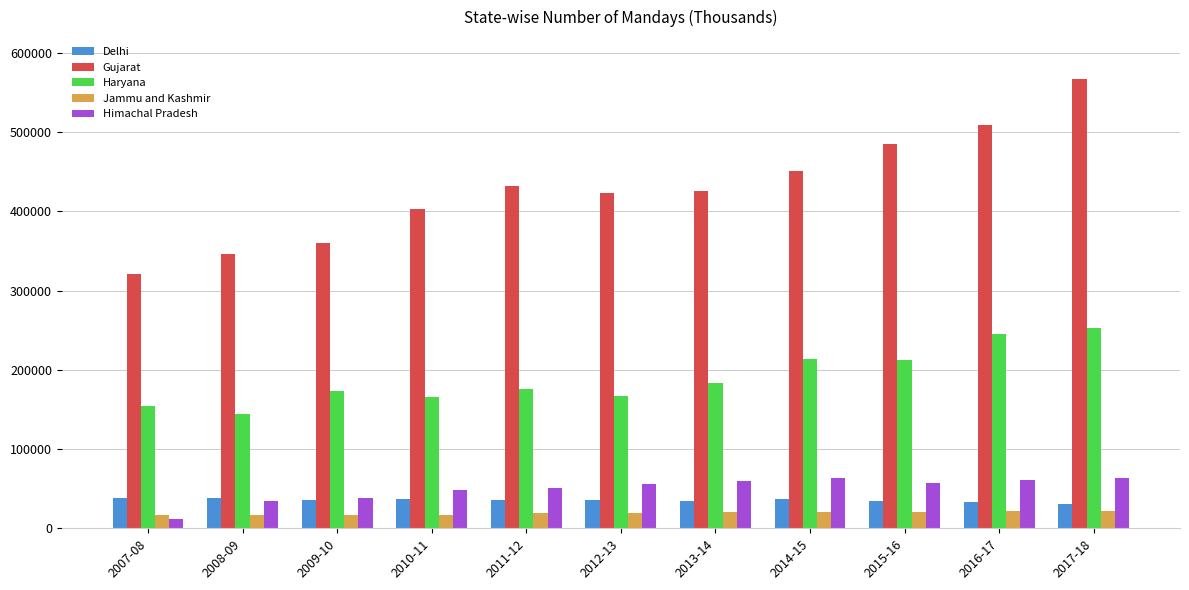

Rank the series by their maximum value, from lowest to highest.

Jammu and Kashmir, Delhi, Himachal Pradesh, Haryana, Gujarat